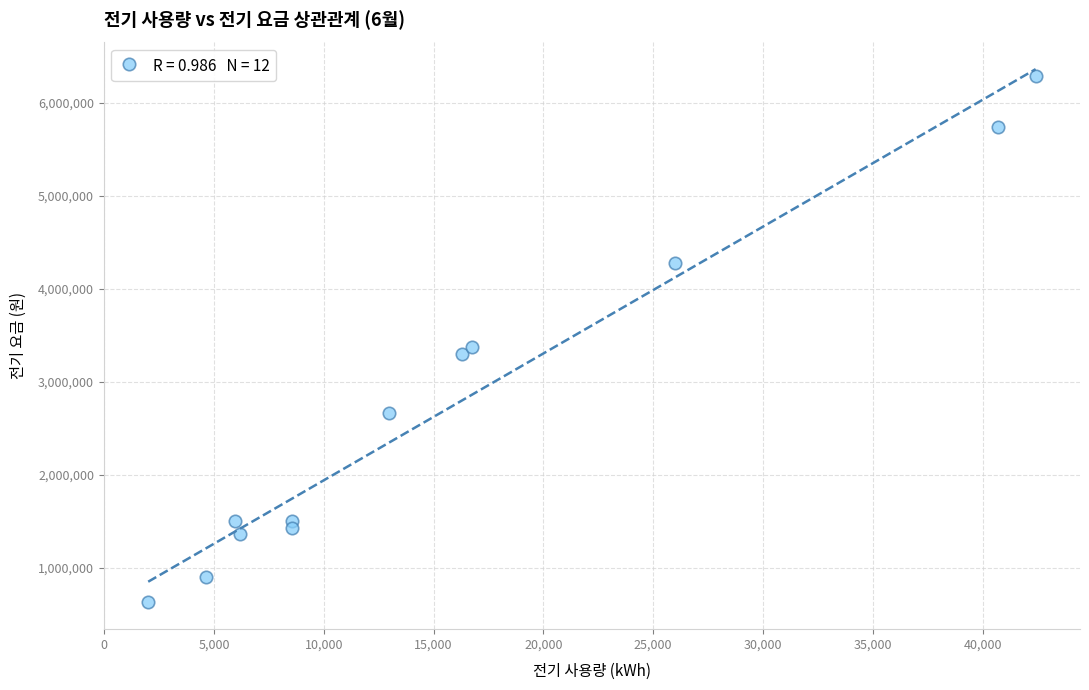

What Y value in the scatter plot is closest to 3458390?

3375900